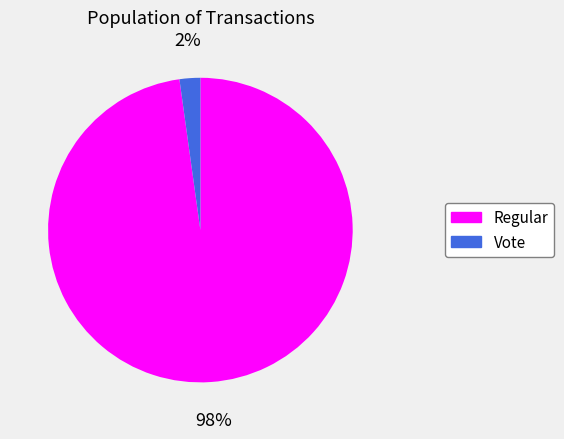

Is the sum of Vote and Regular greater than half?

Yes